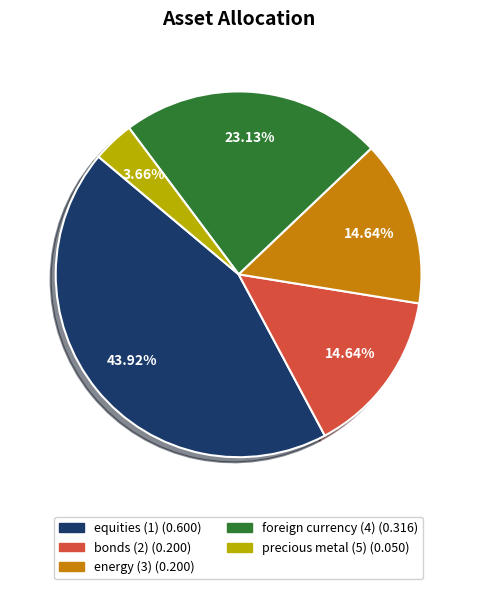

What percentage is the energy (3) slice, to the nearest percent?

15%